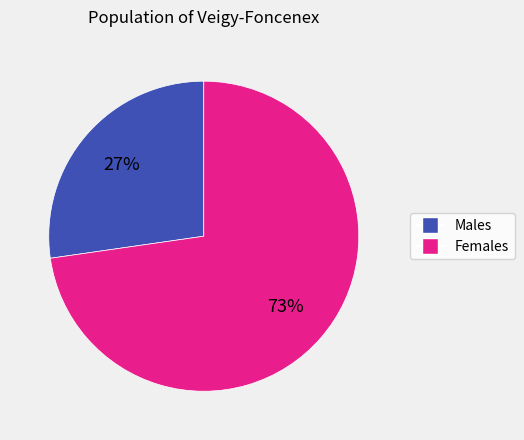

Which has a higher value, Females or Males?

Females